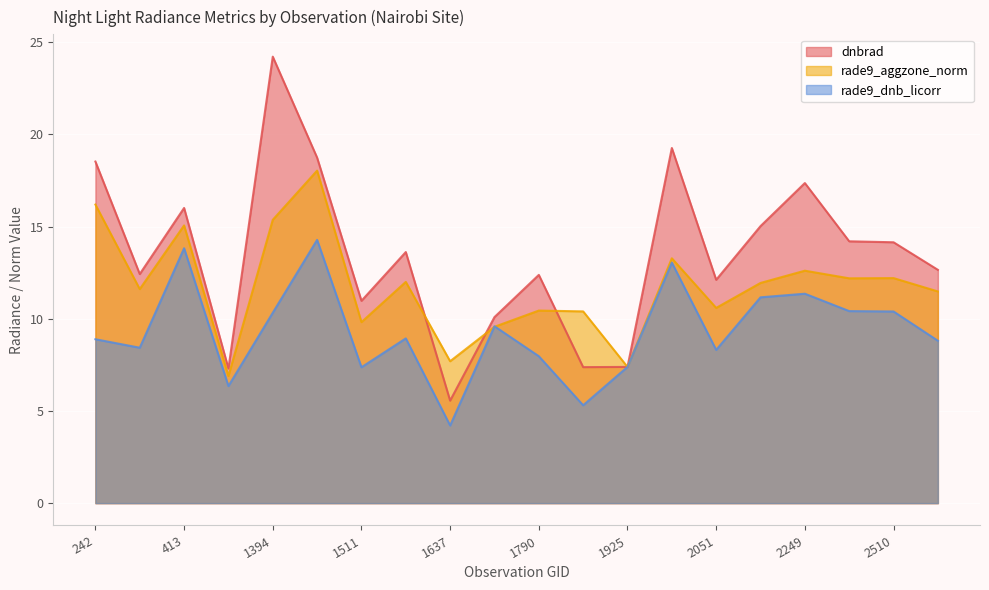

Which category has the highest value in the rade9_dnb_licorr series?

1475